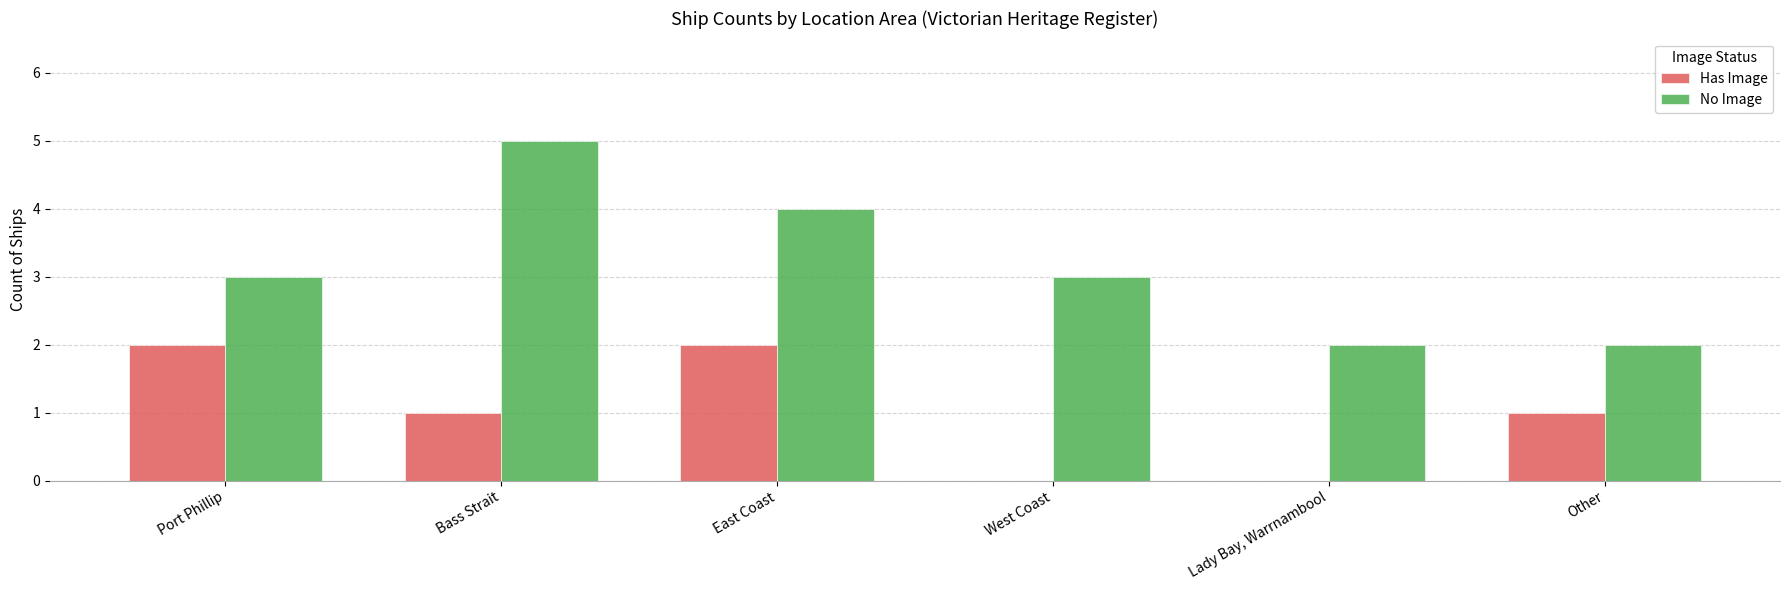

What is the sum of the No Image values at Bass Strait and Port Phillip?

8